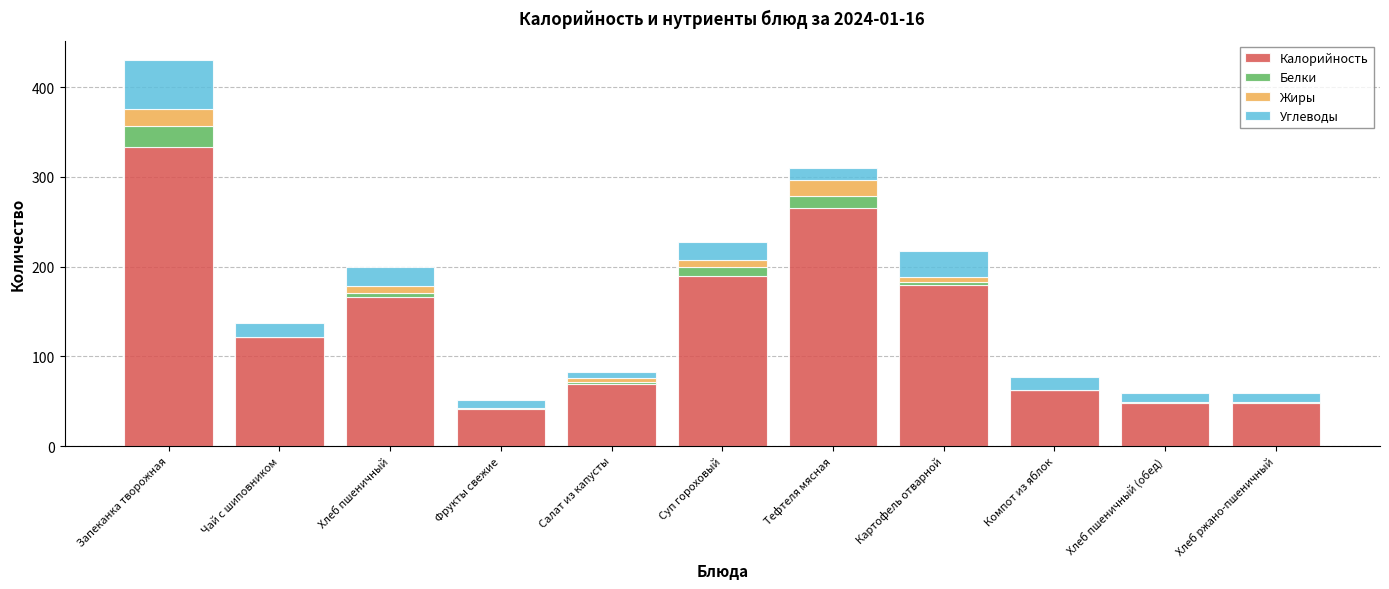

The value of Калорийность at Фрукты свежие is 41.0. True or false?

True